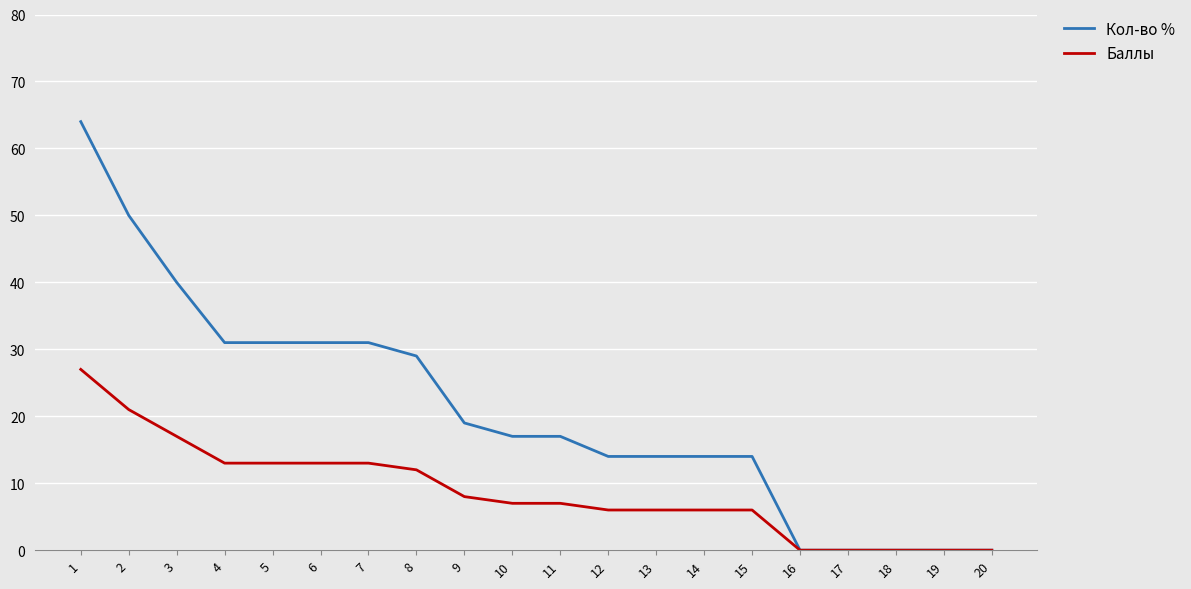

What are all the series names shown in the legend?

Кол-во %, Баллы